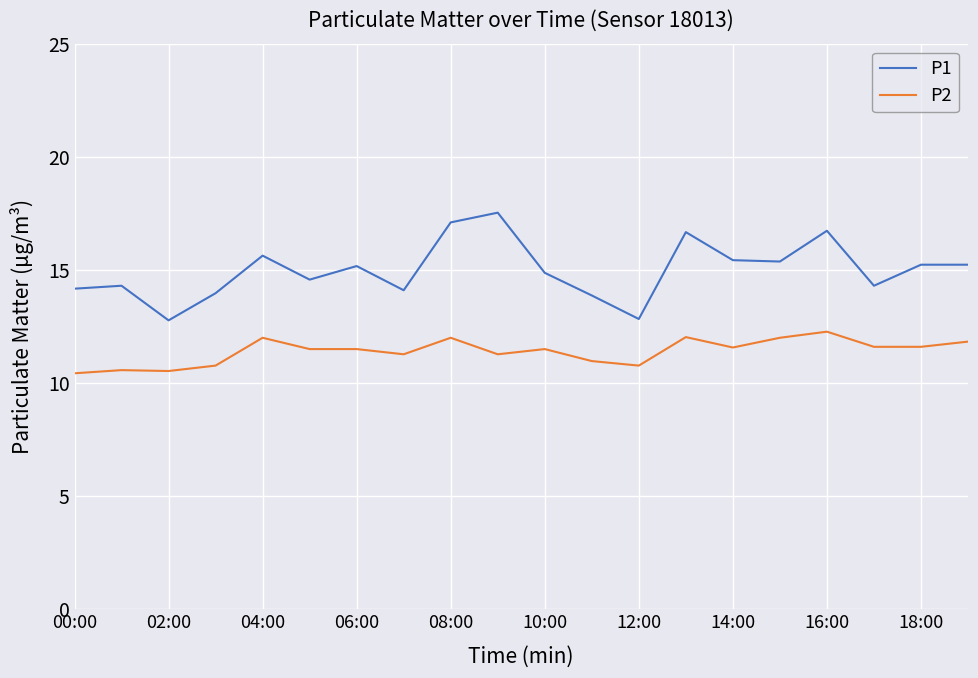

What is the sum of all P1 values?

299.8